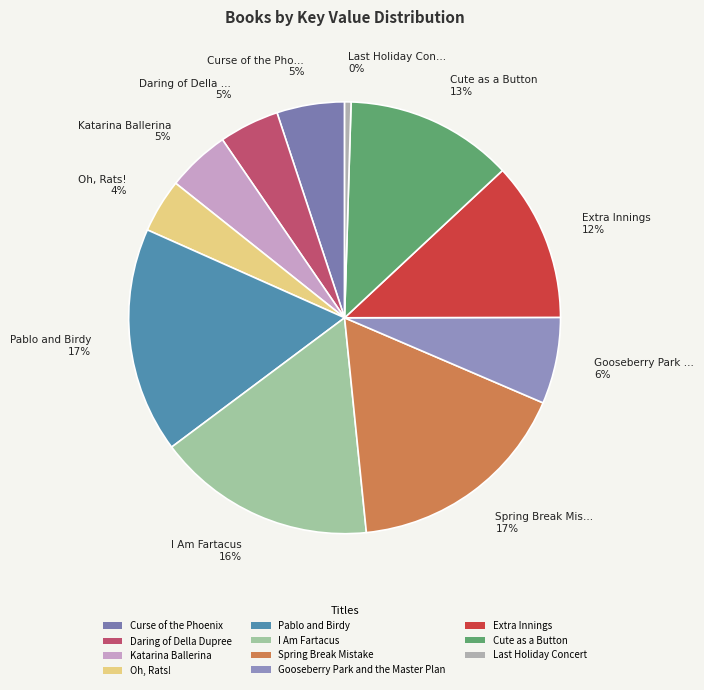

What percentage is the I Am Fartacus slice, to the nearest percent?

16%